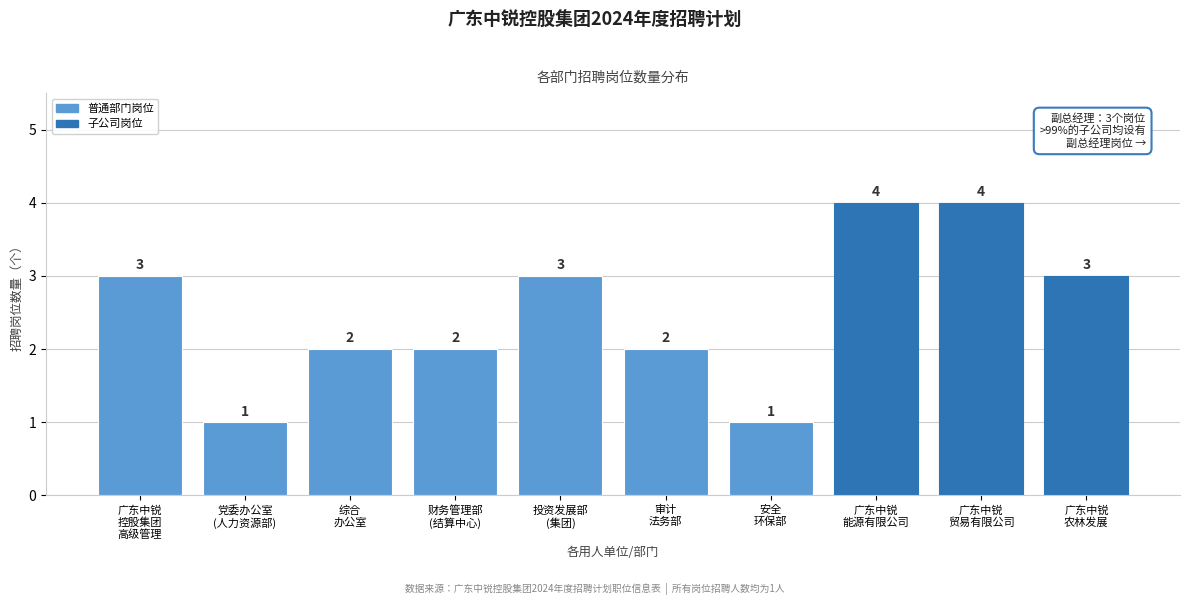

Reading left to right, what are all the values shown in this chart?

3	1	2	2	3	2	1	4	4	3